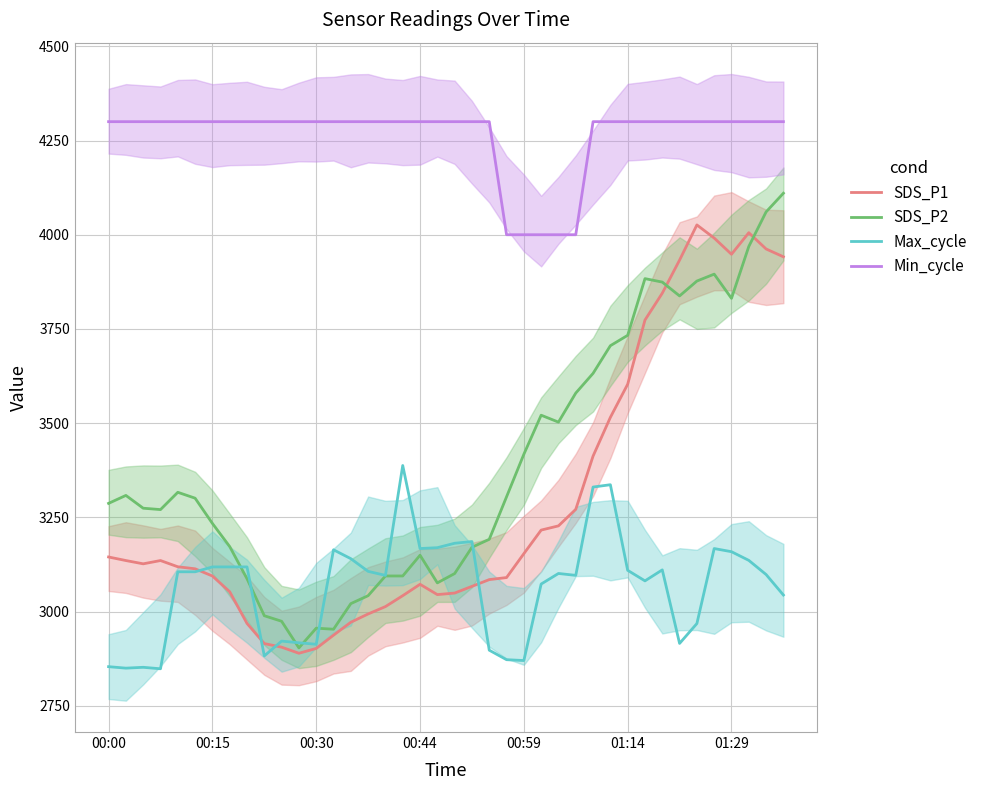

Which series has the largest total across all categories?

Min_cycle